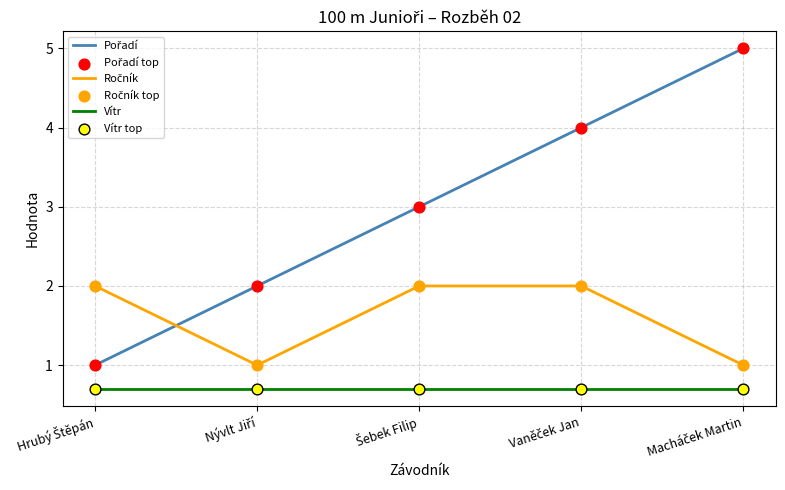

At how many categories does at least one series exceed 4?

1